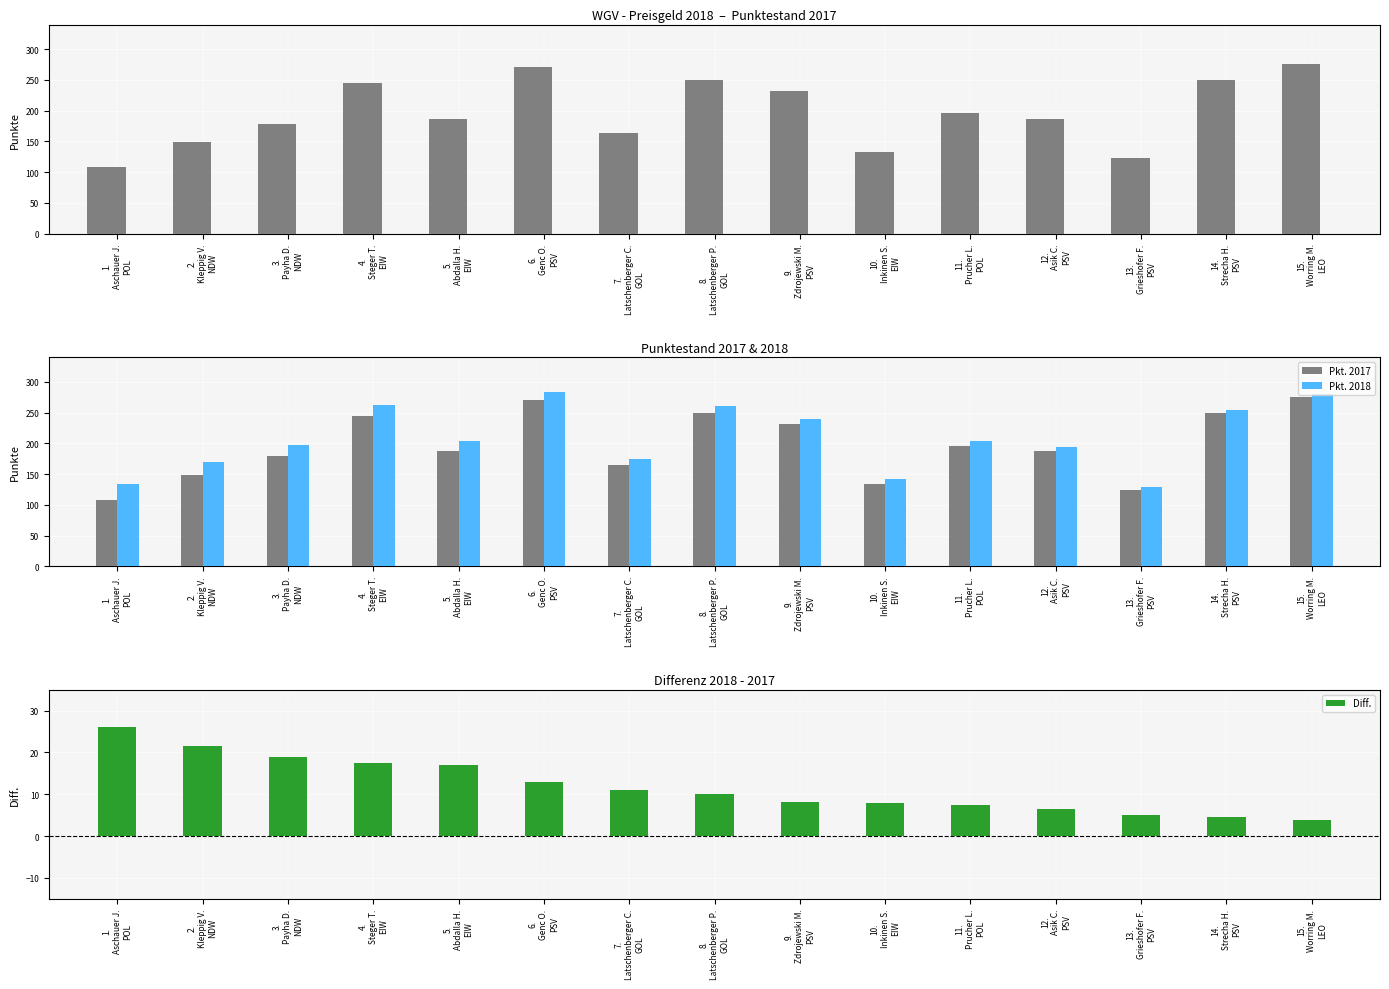

Where does the Pkt. 2018 series first go above 202?

4.
Steger T.
EIW